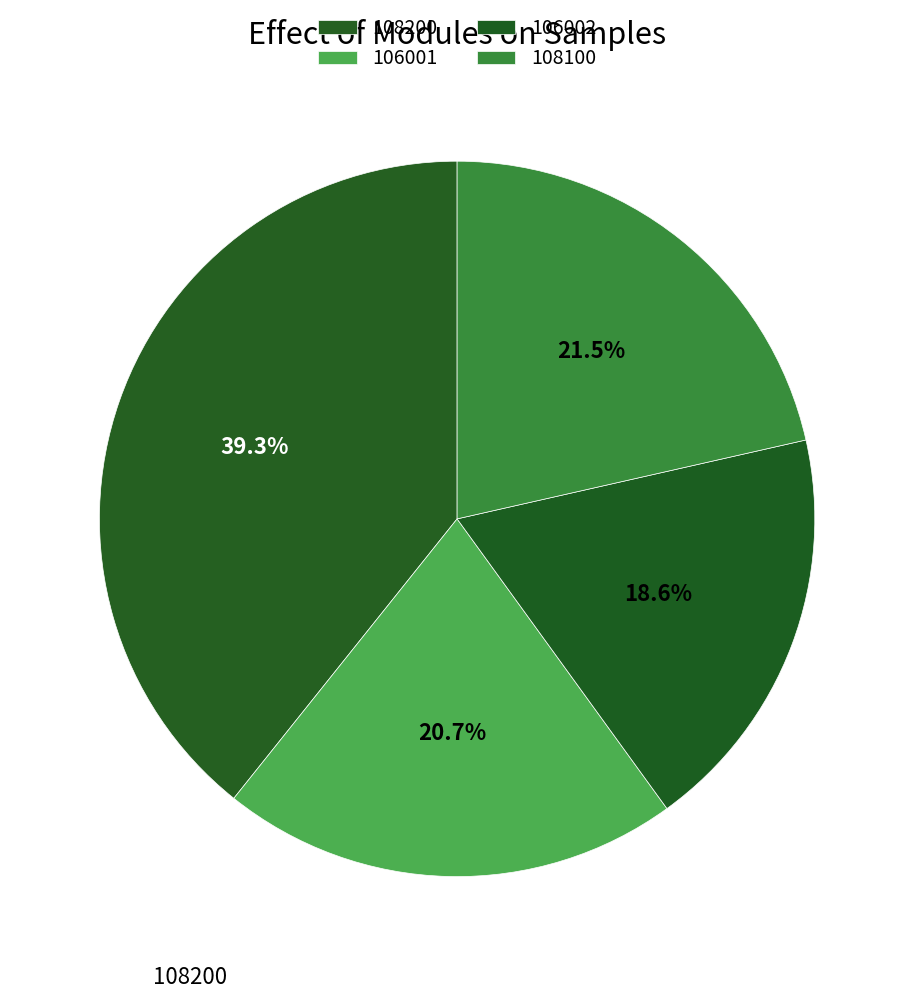

Count the number of slices in the pie.

4